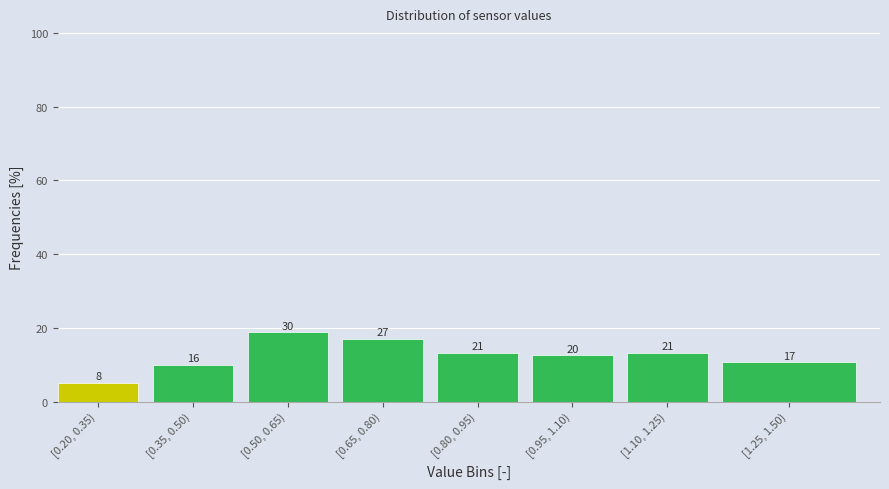

Are the bars horizontal?

No